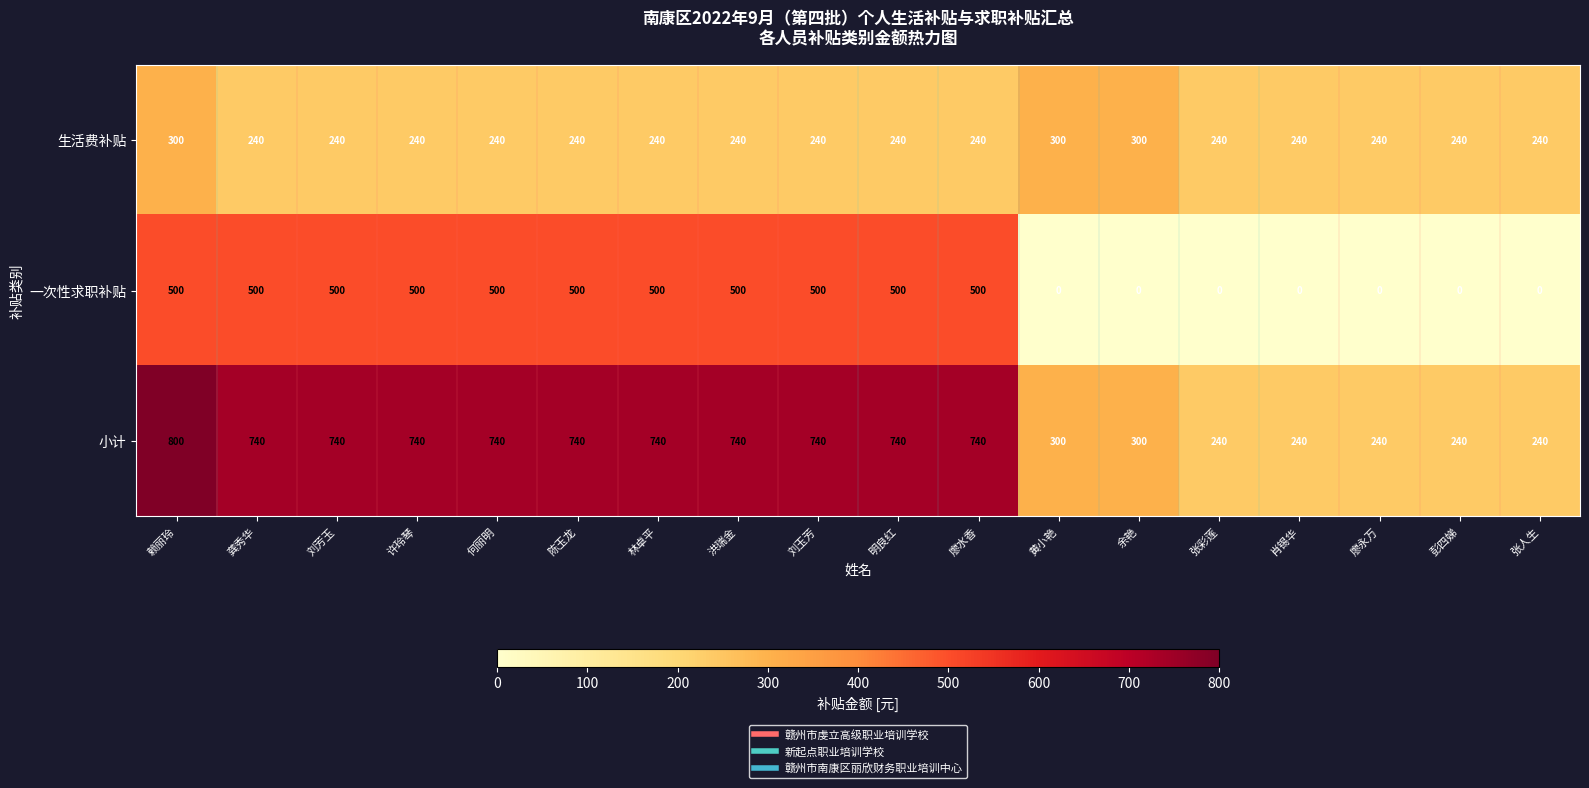

What is the difference between the highest and lowest values at 张人生?

240